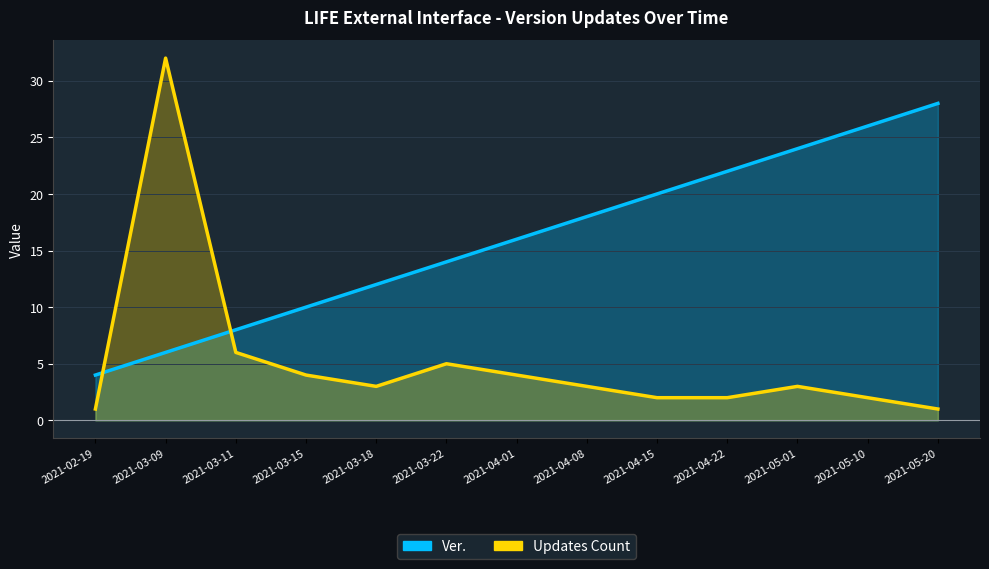

What is the total value across all series at 2021-04-22?

24.0